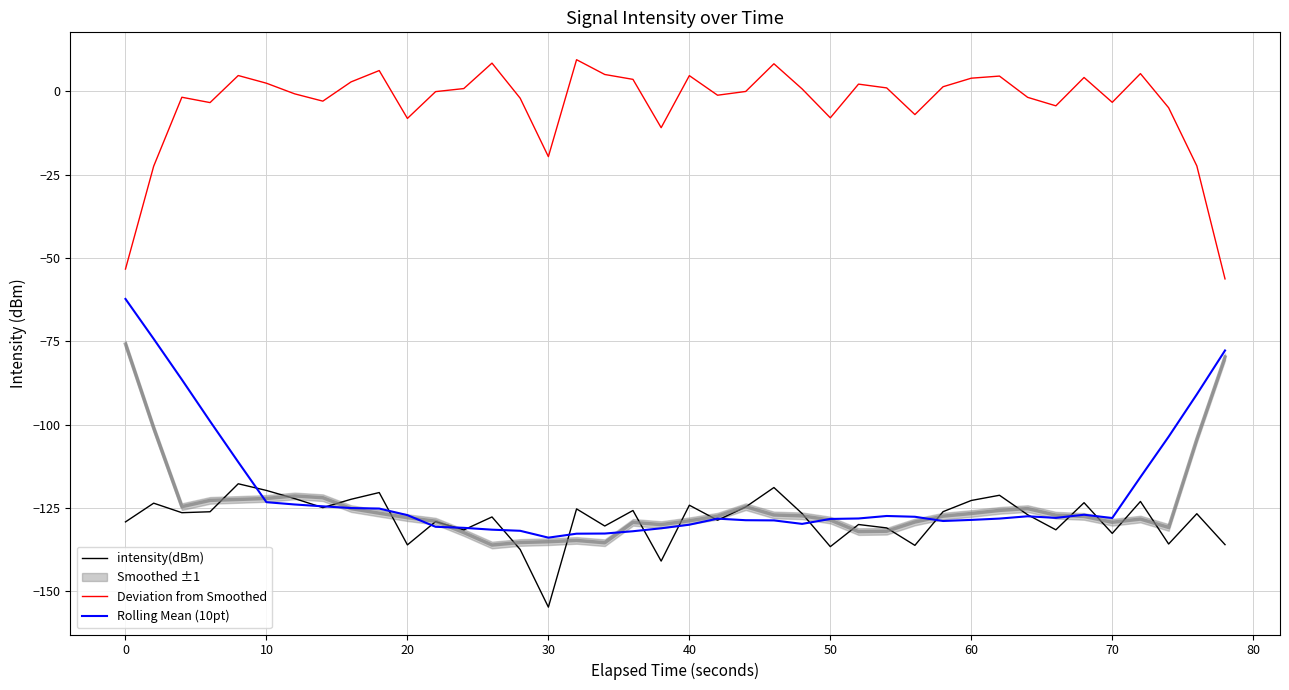

How many categories are shown in the chart?

40